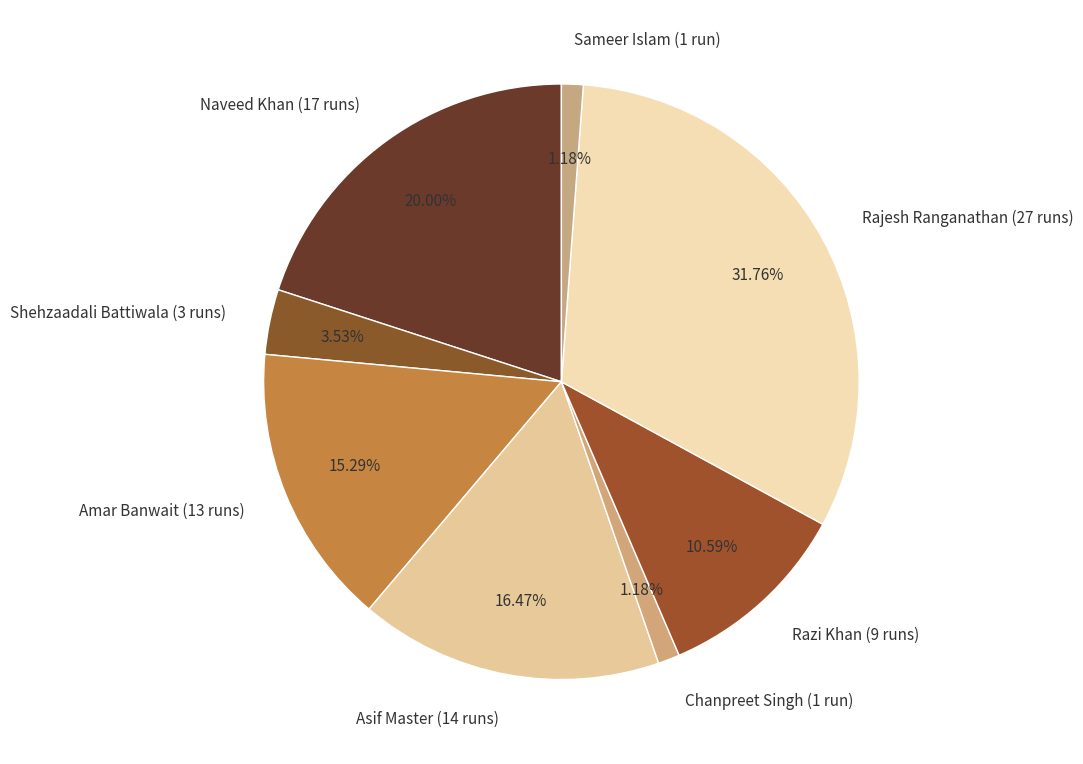

To the nearest percent, what percentage of the pie is Naveed Khan (17 runs)?

20%